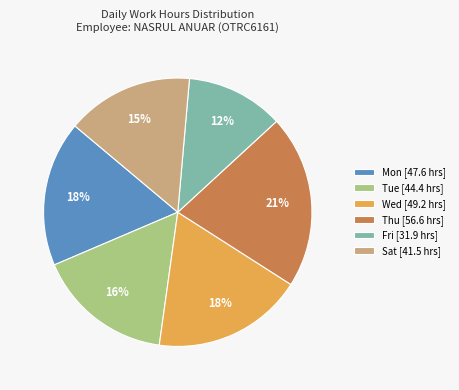

Is it true that Thu [56.6 hrs] is 21% of the pie?

True